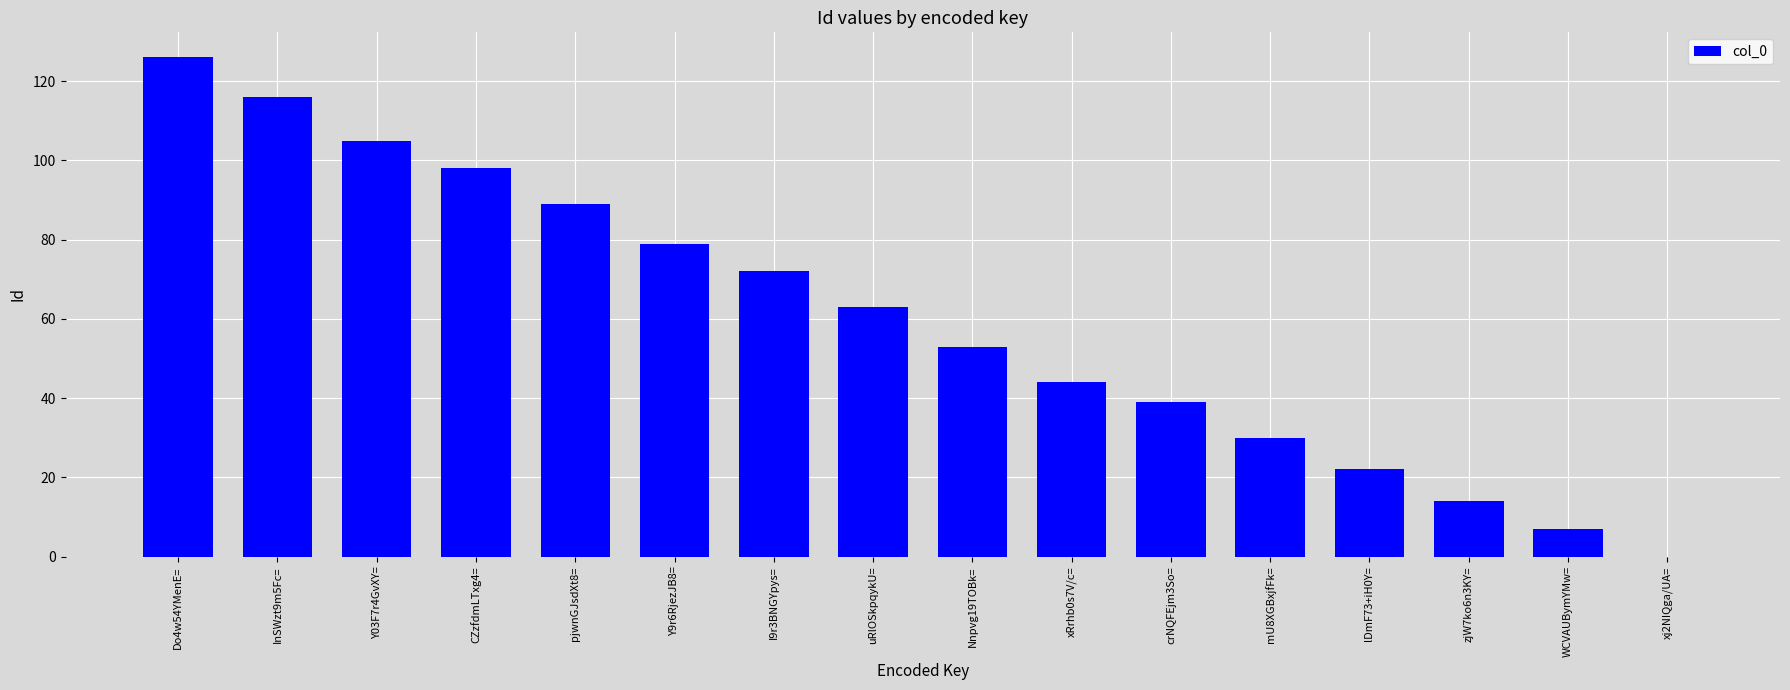

The value at WCVAUBymYMw= is 7. True or false?

True